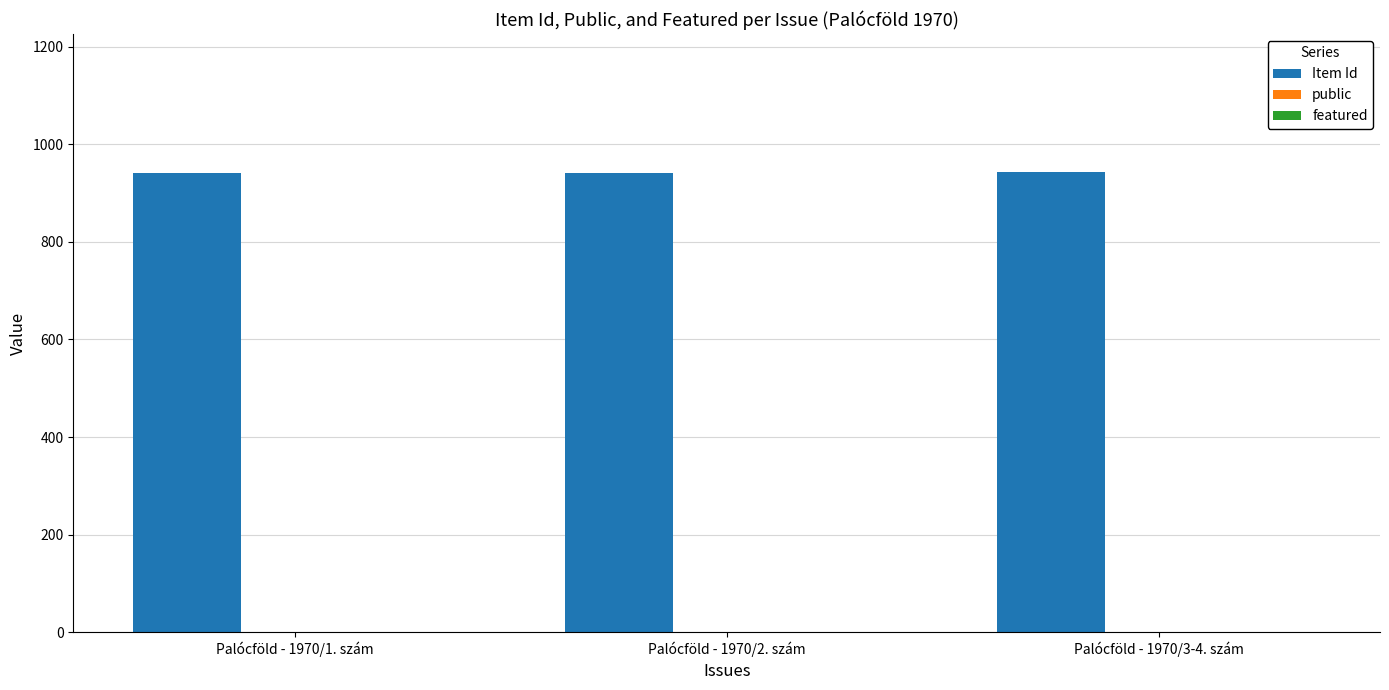

True or false: Item Id has a value of 1294 at Palócföld - 1970/2. szám.

False